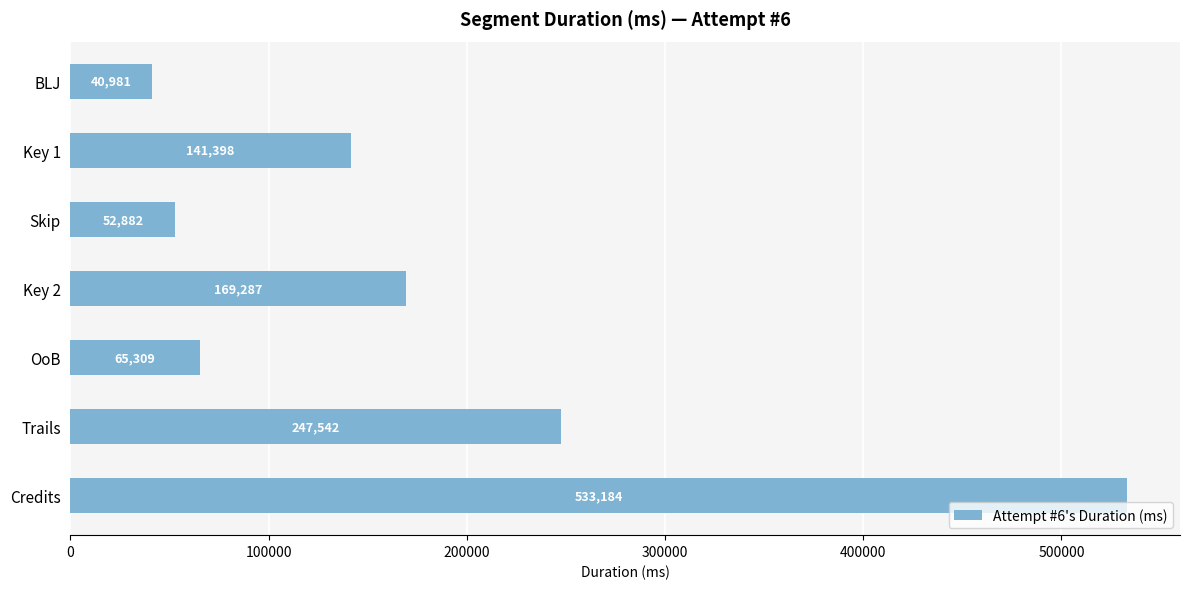

Between OoB and Key 2, which is larger?

Key 2